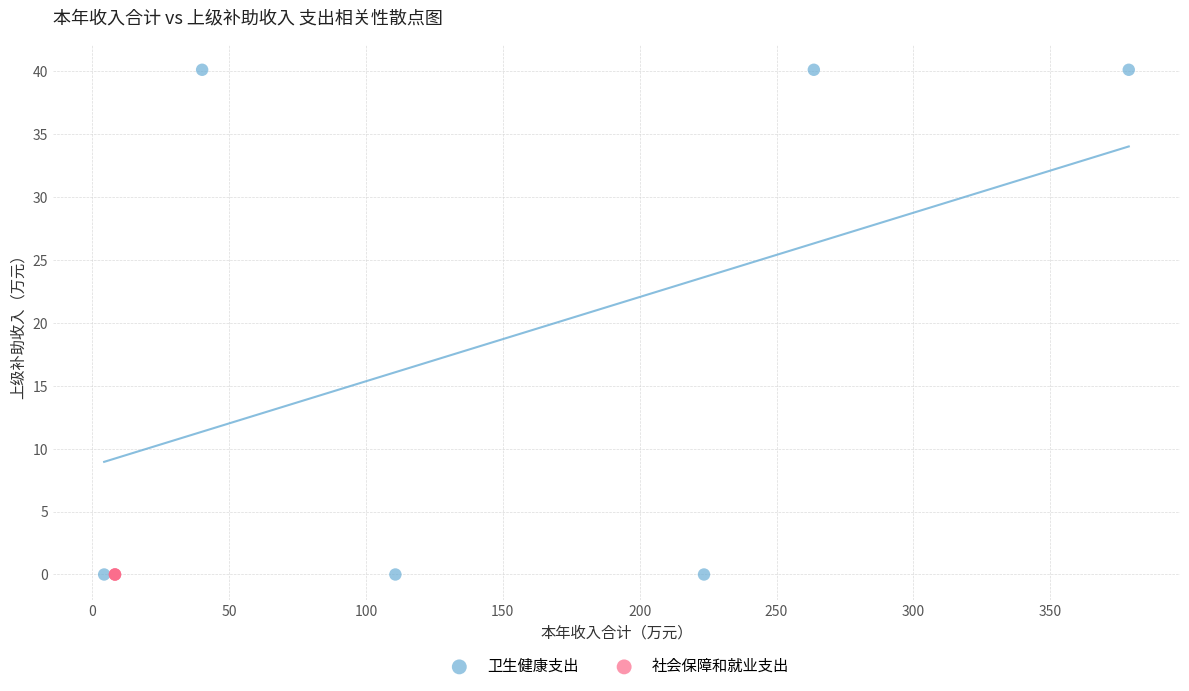

Which series contains the highest Y value?

卫生健康支出